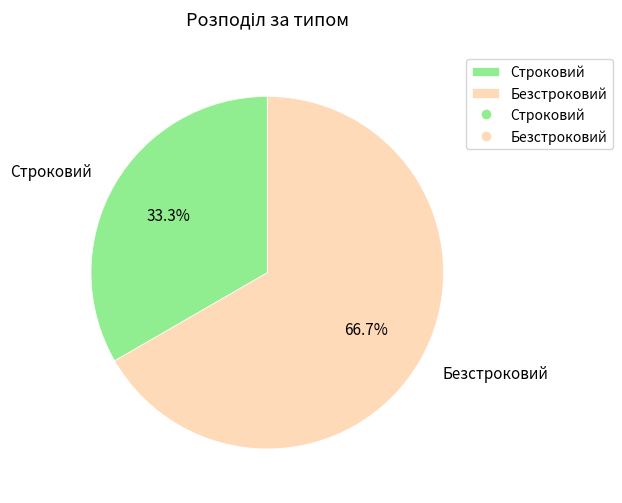

Between Строковий and Безстроковий, which is larger?

Безстроковий